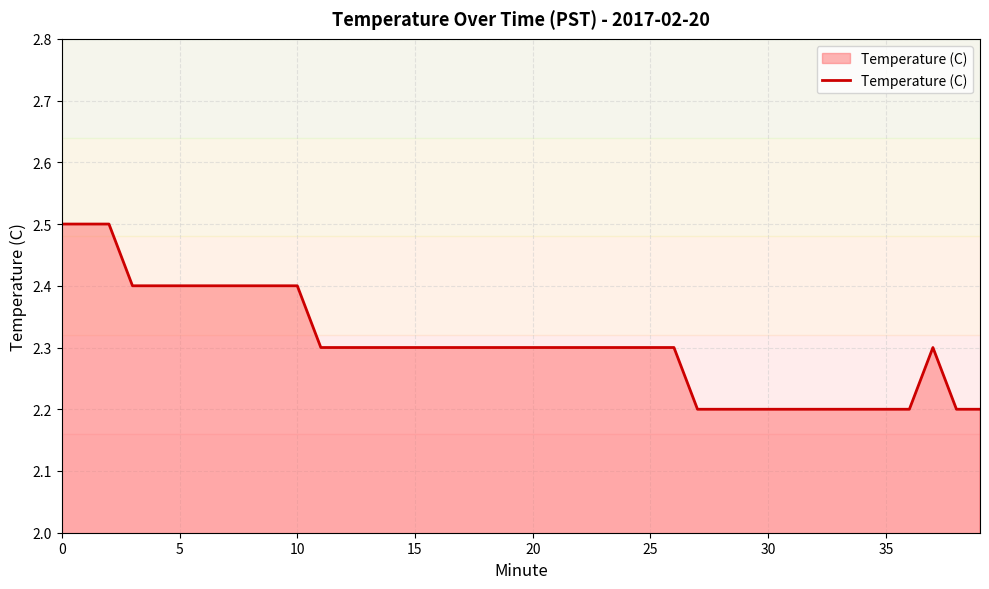

Does the chart have visible grid lines?

Yes